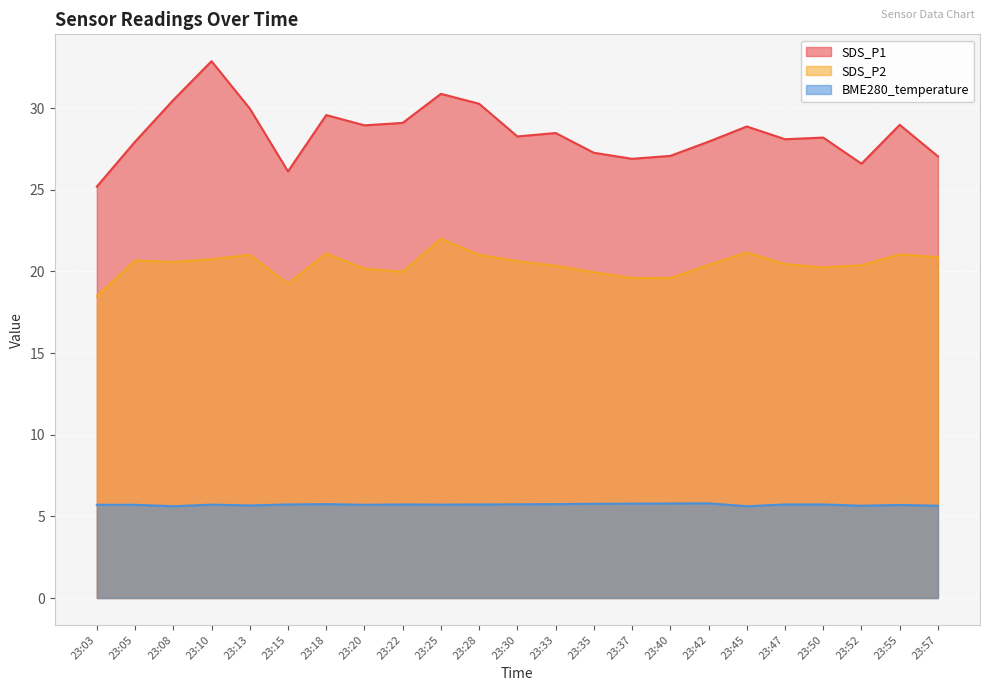

Which has a higher value, 23:52 or 23:03?

23:52